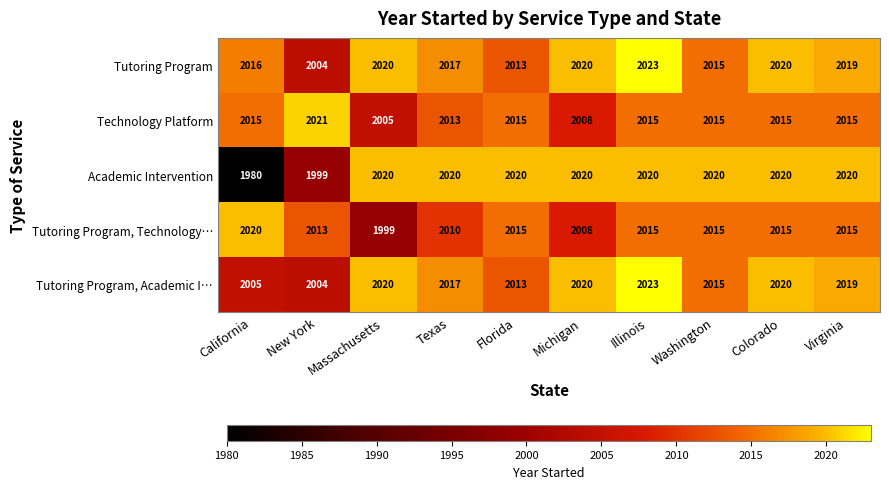

At which category is the sum across all series the highest?

Illinois